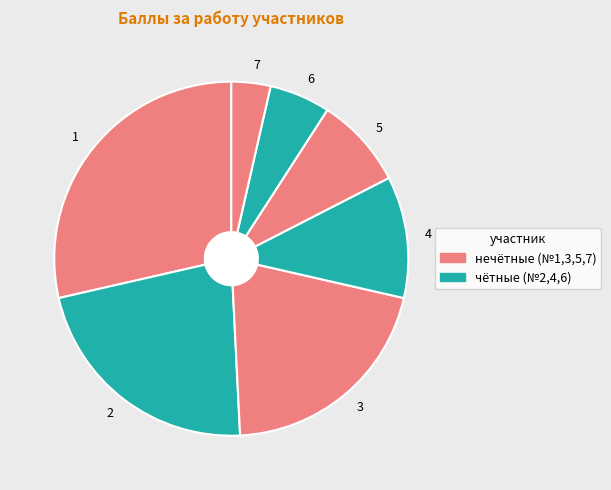

How many slices are in this pie chart?

7